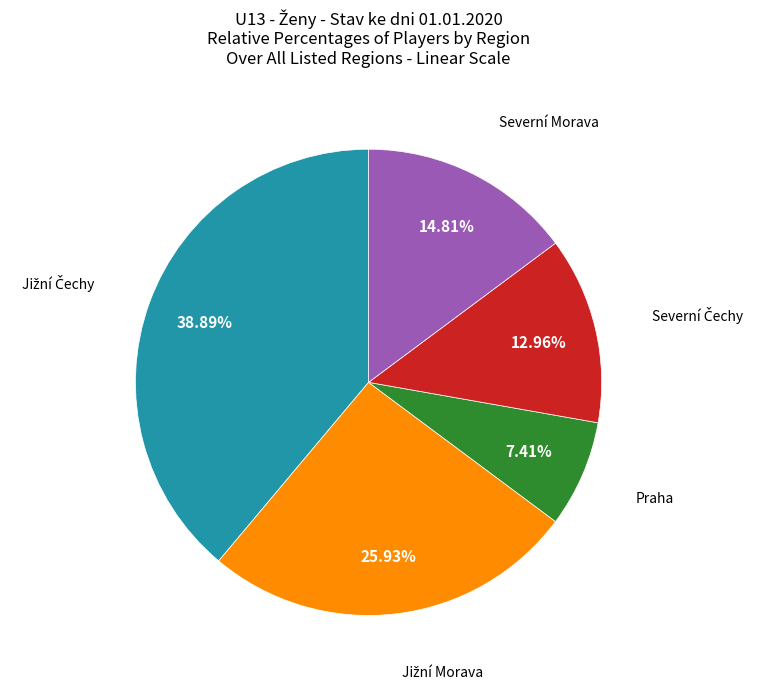

Which category has the smallest portion of the pie?

Praha